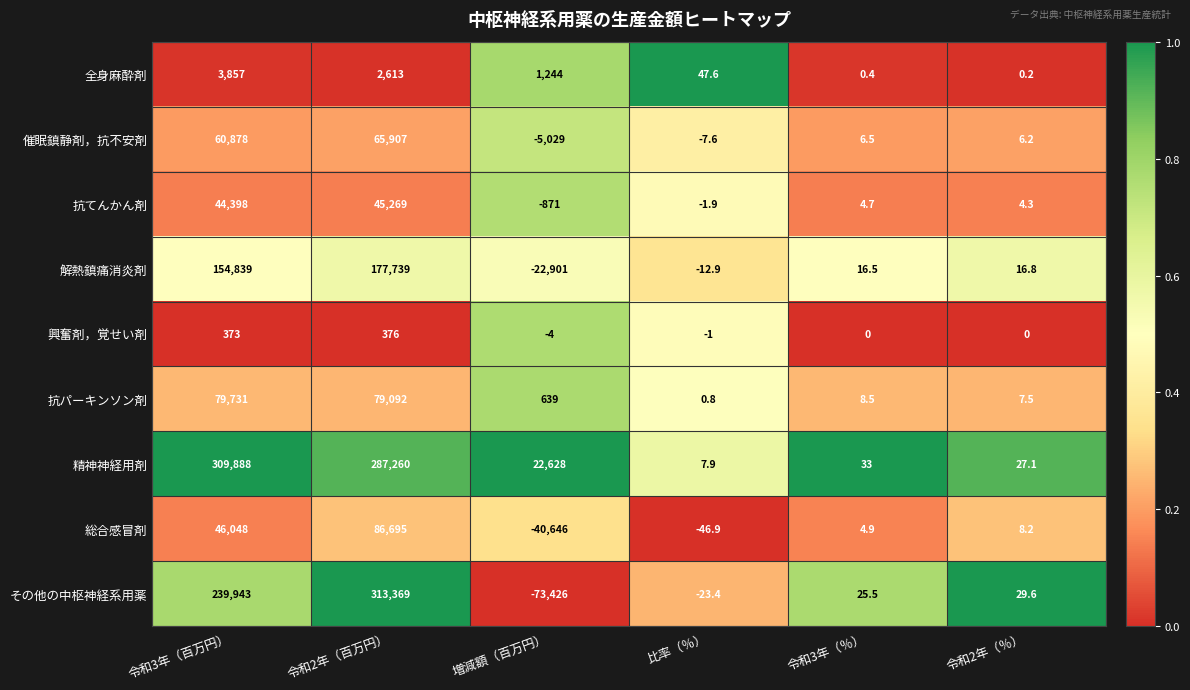

What is the difference between the maximum and minimum values in the その他の中枢神経系用薬 series?

386795.0